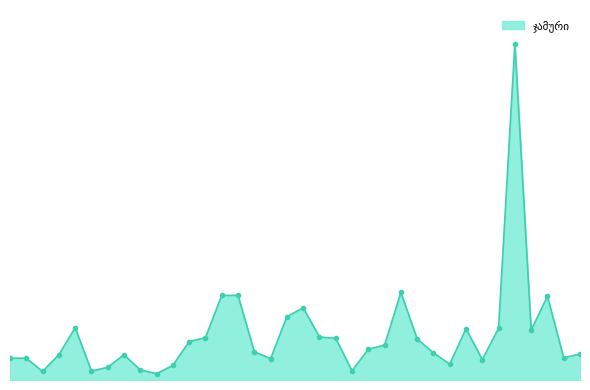

How many interior local valleys (lower than both neighbors) does the data have?

9